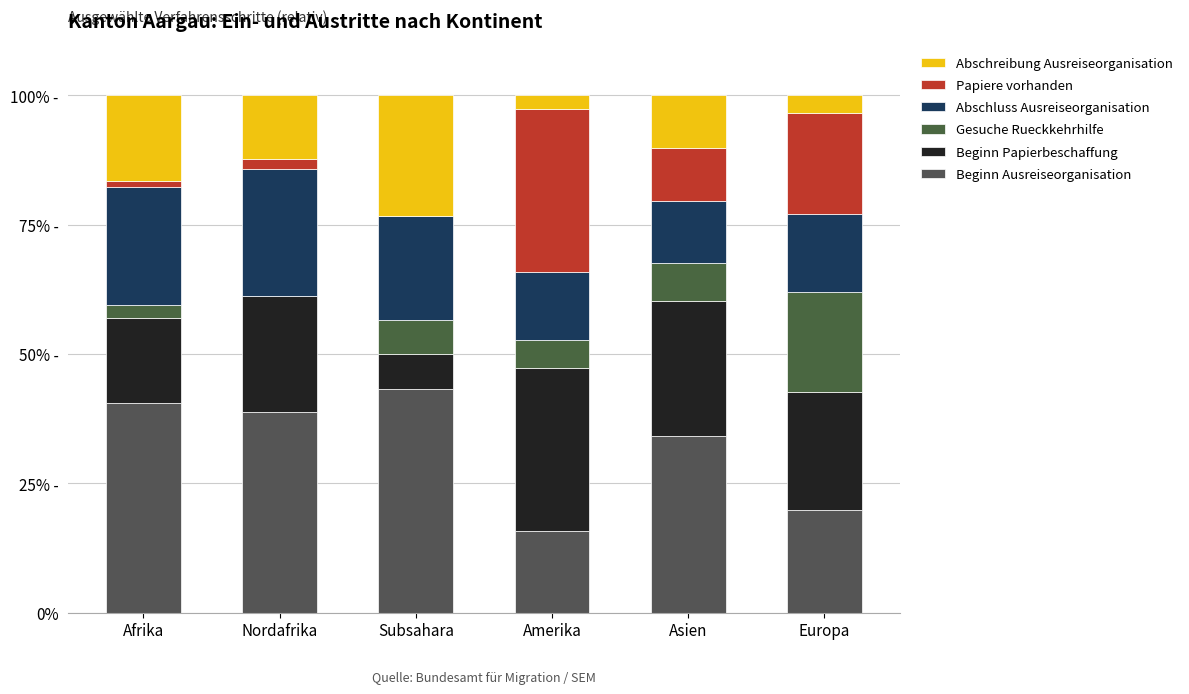

Are the bars horizontal?

No